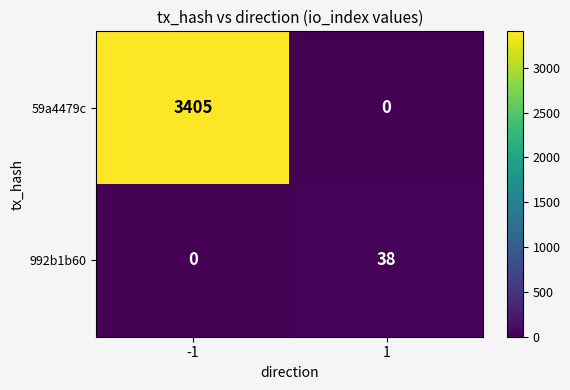

The 992b1b60 series shows 38 at 1. True or false?

True